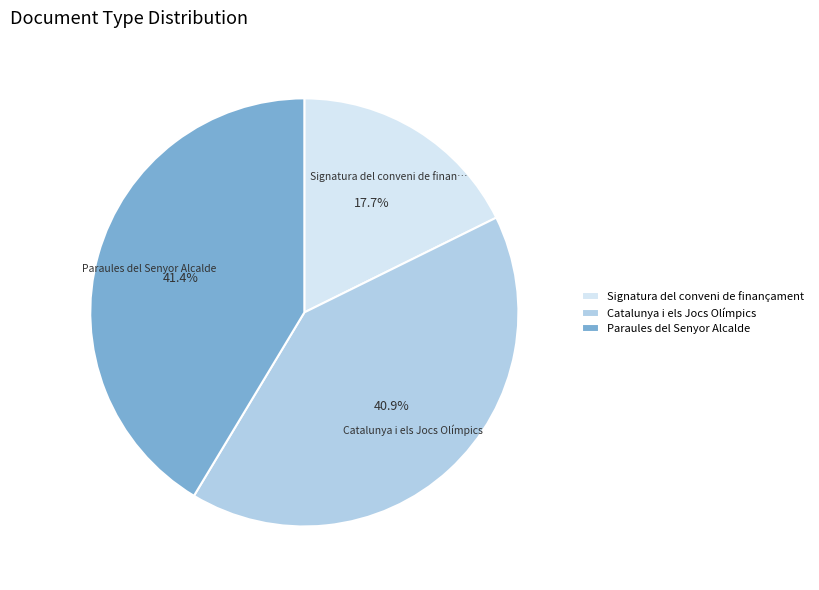

Count the number of slices in the pie.

3